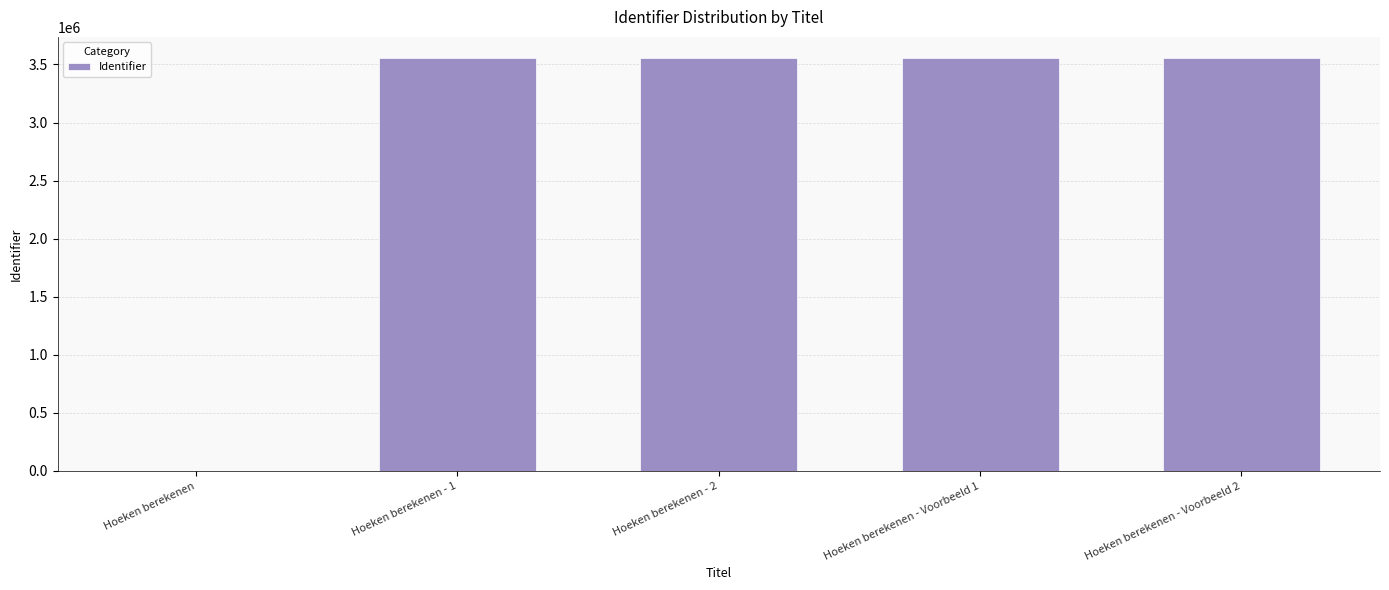

What is the average value?

2847403